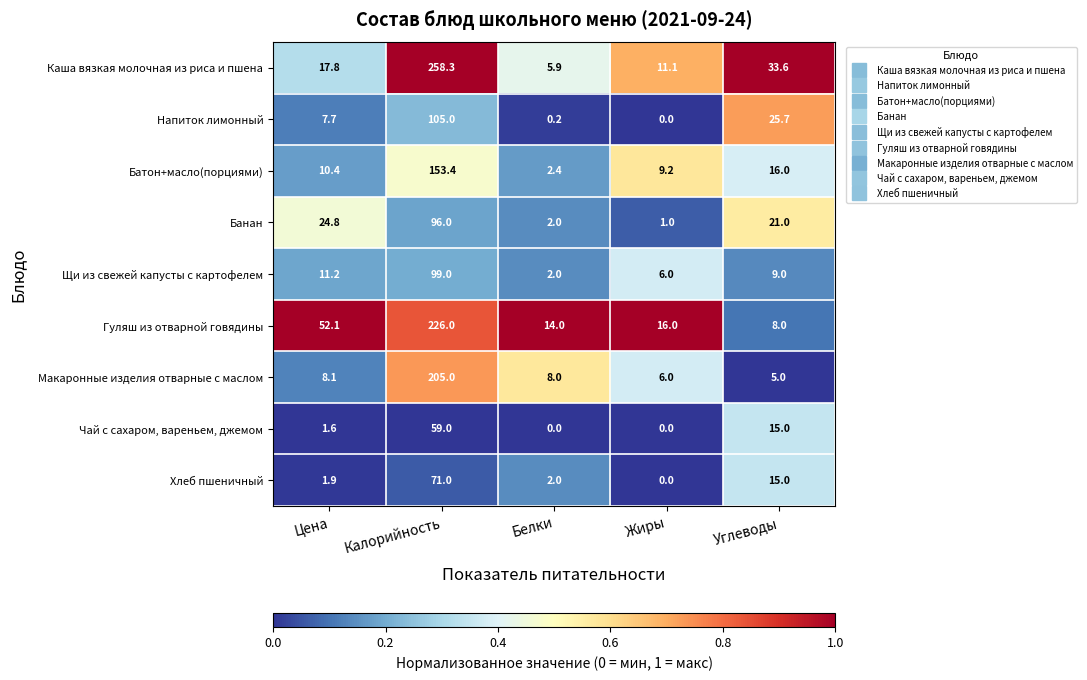

List the series in order of their peak value, highest first.

Каша вязкая молочная из риса и пшена, Гуляш из отварной говядины, Макаронные изделия отварные с маслом, Батон+масло(порциями), Напиток лимонный, Щи из свежей капусты с картофелем, Банан, Хлеб пшеничный, Чай с сахаром, вареньем, джемом